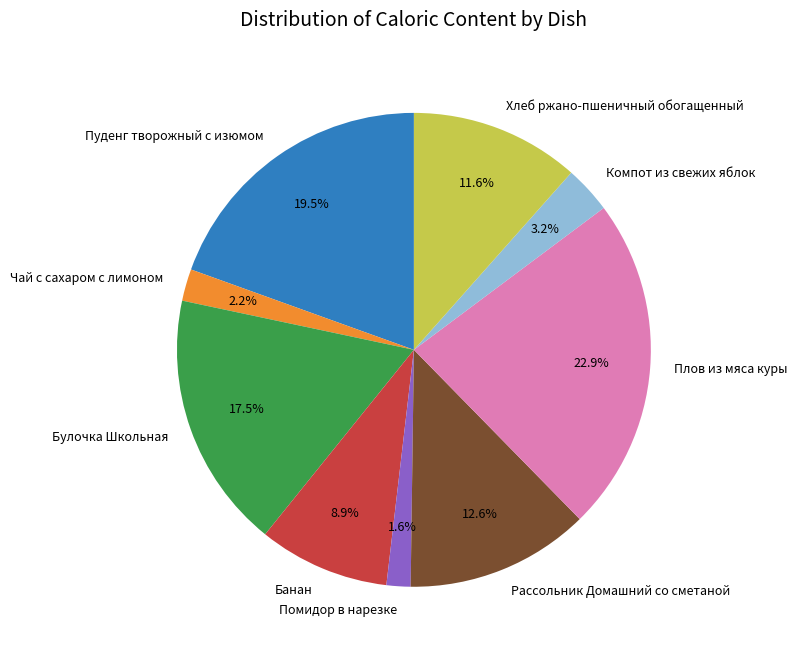

Which slice is the largest?

Плов из мяса куры